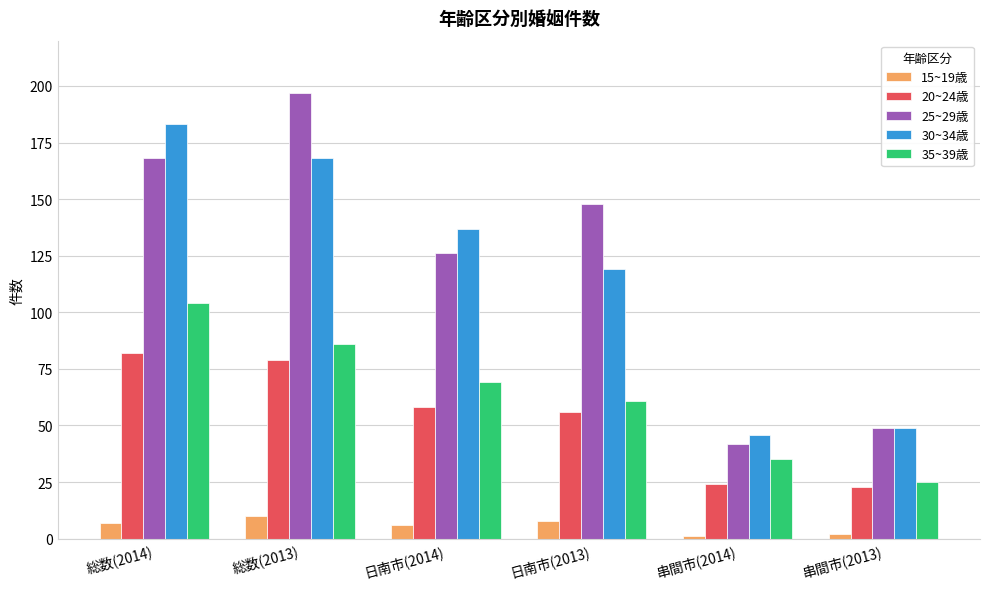

Reading right to left, extract all data points from this chart.

15~19歳: 串間市(2013)=2	串間市(2014)=1	日南市(2013)=8	日南市(2014)=6	総数(2013)=10	総数(2014)=7
20~24歳: 串間市(2013)=23	串間市(2014)=24	日南市(2013)=56	日南市(2014)=58	総数(2013)=79	総数(2014)=82
25~29歳: 串間市(2013)=49	串間市(2014)=42	日南市(2013)=148	日南市(2014)=126	総数(2013)=197	総数(2014)=168
30~34歳: 串間市(2013)=49	串間市(2014)=46	日南市(2013)=119	日南市(2014)=137	総数(2013)=168	総数(2014)=183
35~39歳: 串間市(2013)=25	串間市(2014)=35	日南市(2013)=61	日南市(2014)=69	総数(2013)=86	総数(2014)=104